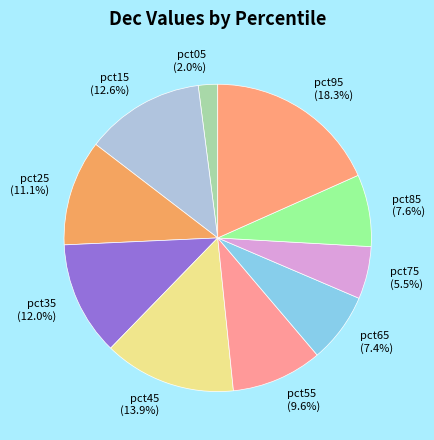

Is it true that pct15 is 22% of the pie?

False